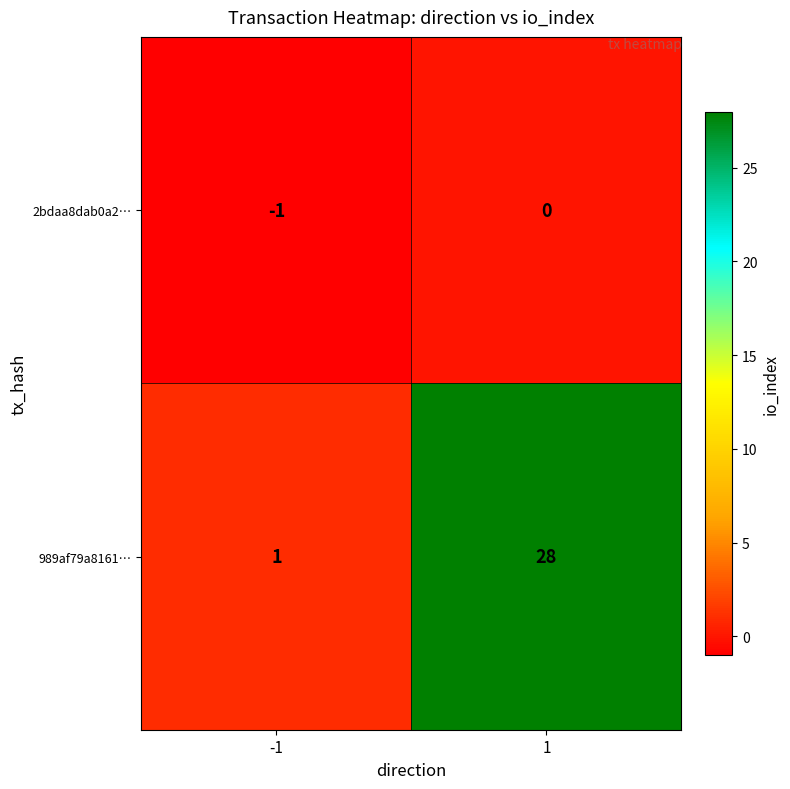

The 2bdaa8dab0a2… series shows 0 at 1. True or false?

True